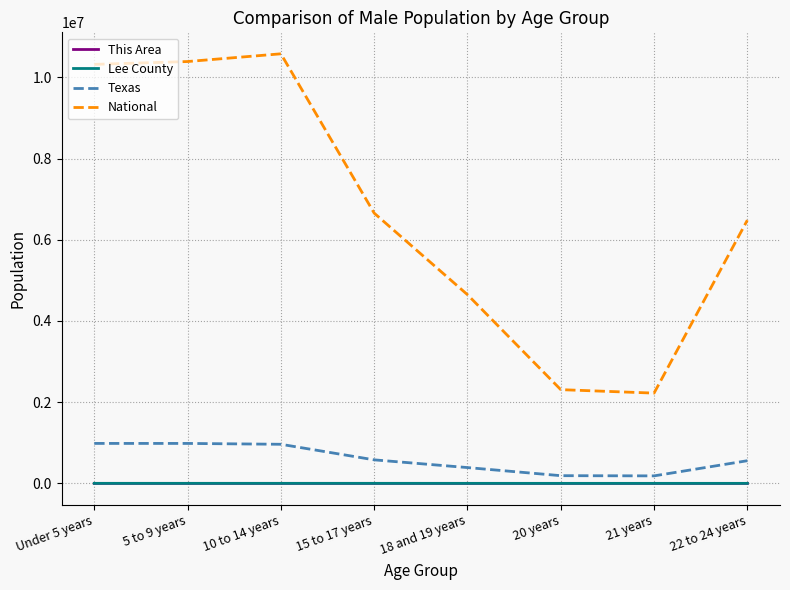

Does the chart have visible grid lines?

Yes